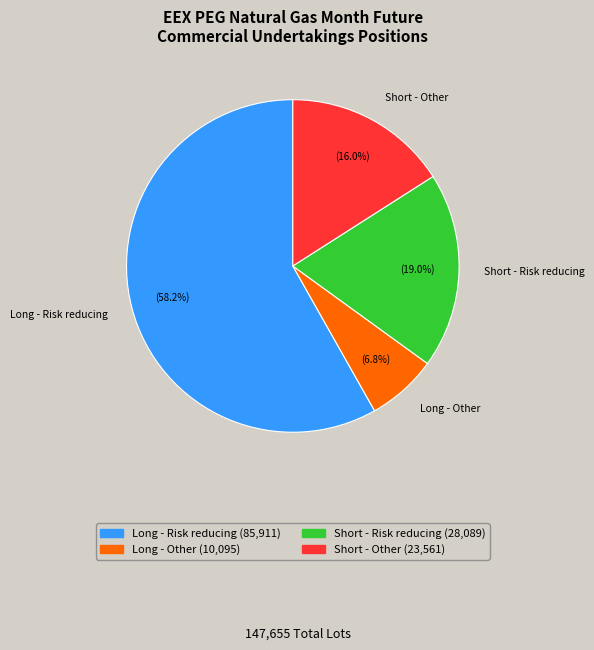

How many slices are in this pie chart?

4